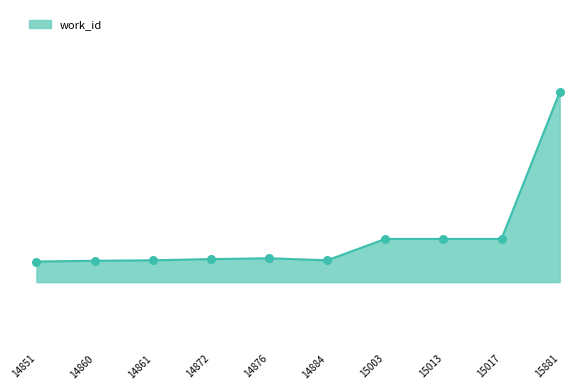

Is this an area chart (filled region under the line)?

Yes